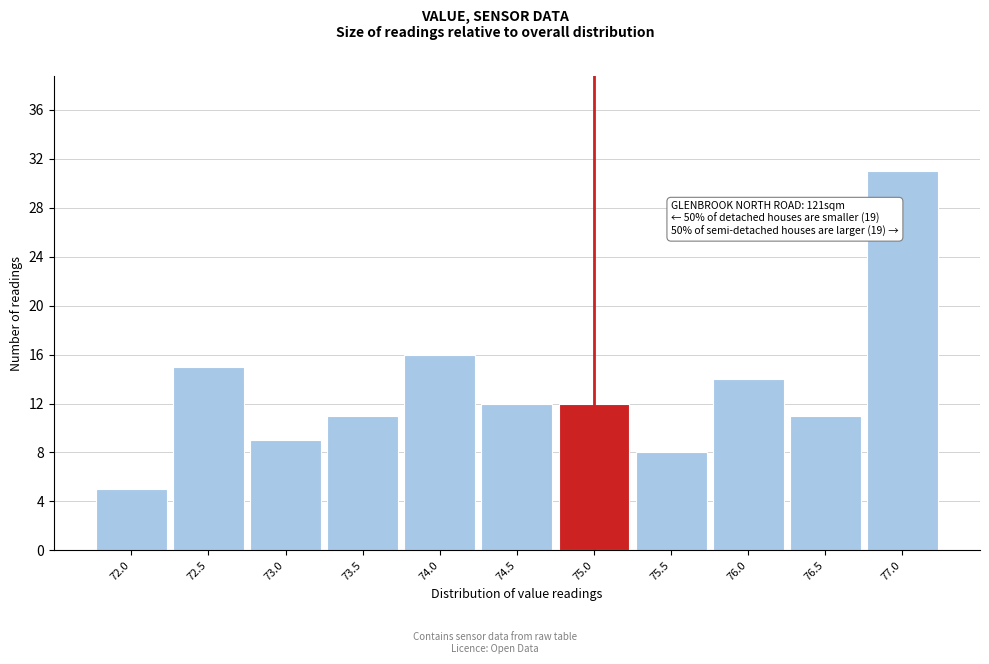

Which range on the x-axis has the tallest bar?

76.75 to 77.25